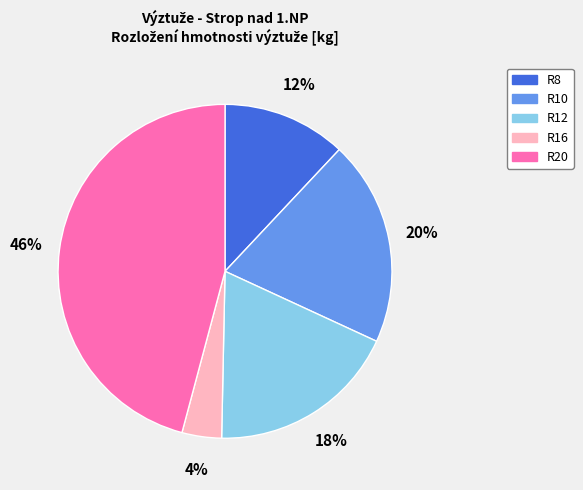

Between R10 and R16, which is larger?

R10